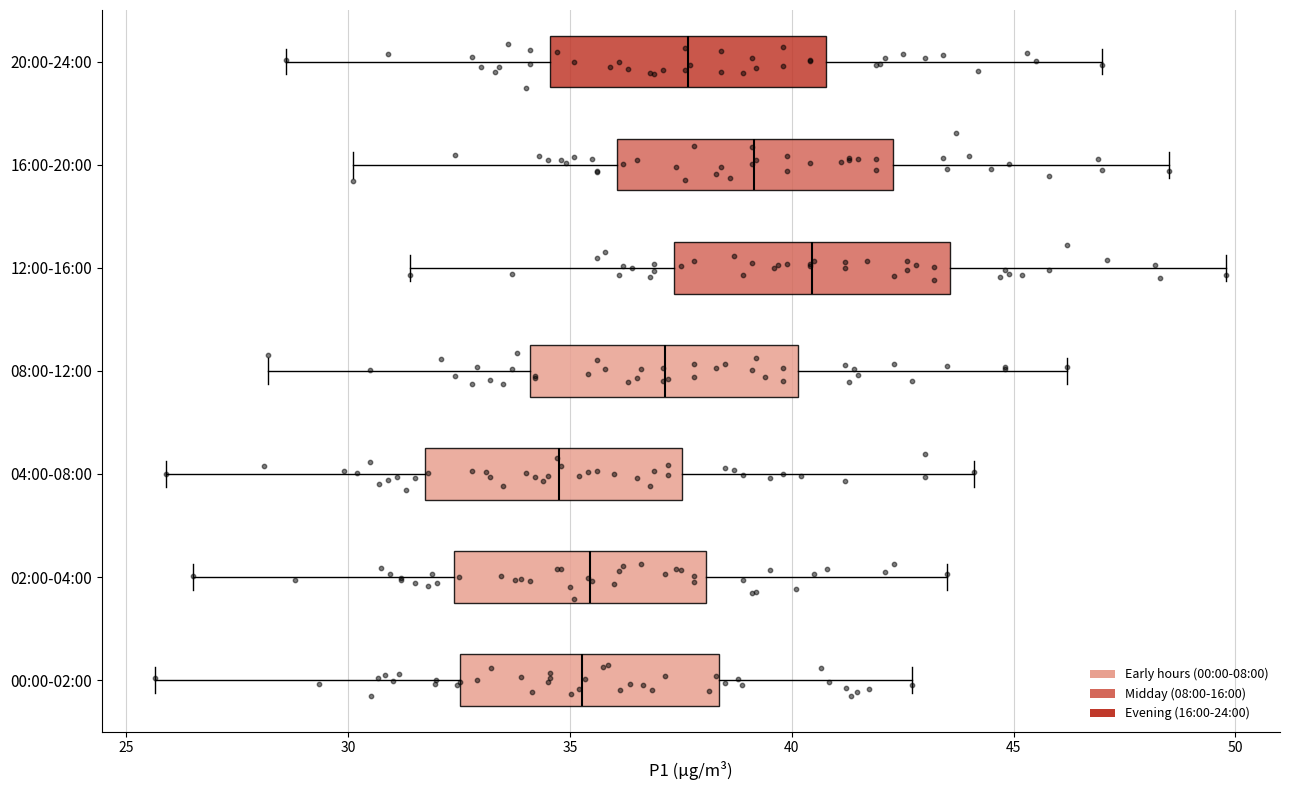

Where is the left edge of the box for 02:00-04:00 on the x-axis? The values are not printed on the chart, so give them approximately, as read against the axis.

32.5